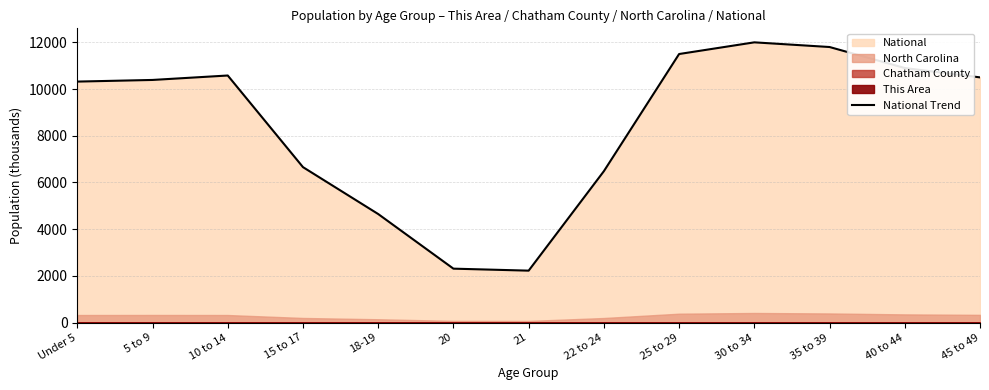

How many lines are shown in the chart?

1